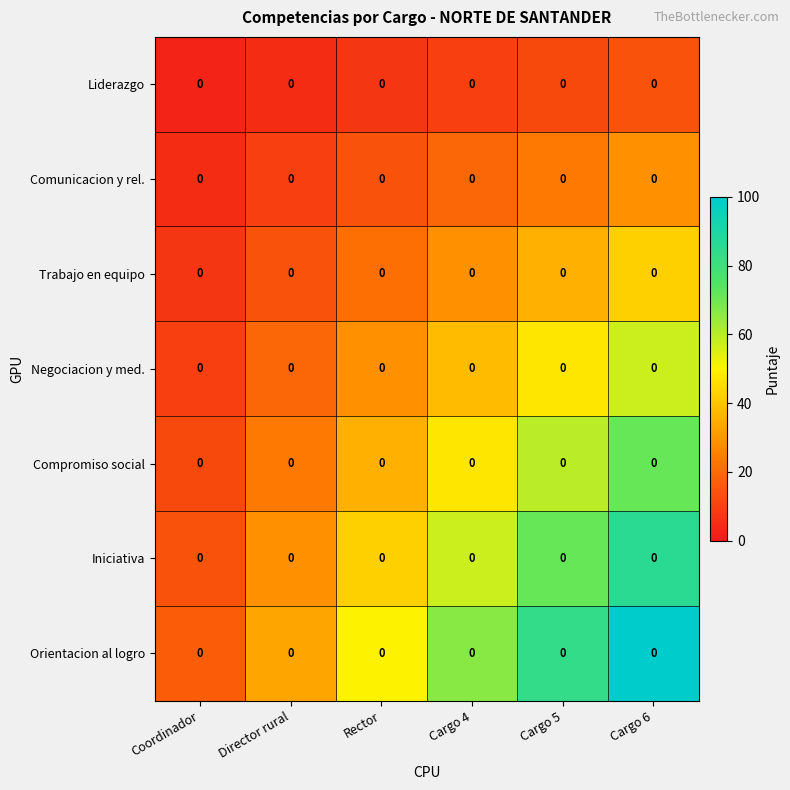

Reading left to right, what are all the values shown in this chart?

Liderazgo: Coordinador=0.0	Director rural=0.0	Rector=0.0	Cargo 4=0.0	Cargo 5=0.0	Cargo 6=0.0
Comunicacion y rel.: Coordinador=0.0	Director rural=0.0	Rector=0.0	Cargo 4=0.0	Cargo 5=0.0	Cargo 6=0.0
Trabajo en equipo: Coordinador=0.0	Director rural=0.0	Rector=0.0	Cargo 4=0.0	Cargo 5=0.0	Cargo 6=0.0
Negociacion y med.: Coordinador=0.0	Director rural=0.0	Rector=0.0	Cargo 4=0.0	Cargo 5=0.0	Cargo 6=0.0
Compromiso social: Coordinador=0.0	Director rural=0.0	Rector=0.0	Cargo 4=0.0	Cargo 5=0.0	Cargo 6=0.0
Iniciativa: Coordinador=0.0	Director rural=0.0	Rector=0.0	Cargo 4=0.0	Cargo 5=0.0	Cargo 6=0.0
Orientacion al logro: Coordinador=0.0	Director rural=0.0	Rector=0.0	Cargo 4=0.0	Cargo 5=0.0	Cargo 6=0.0